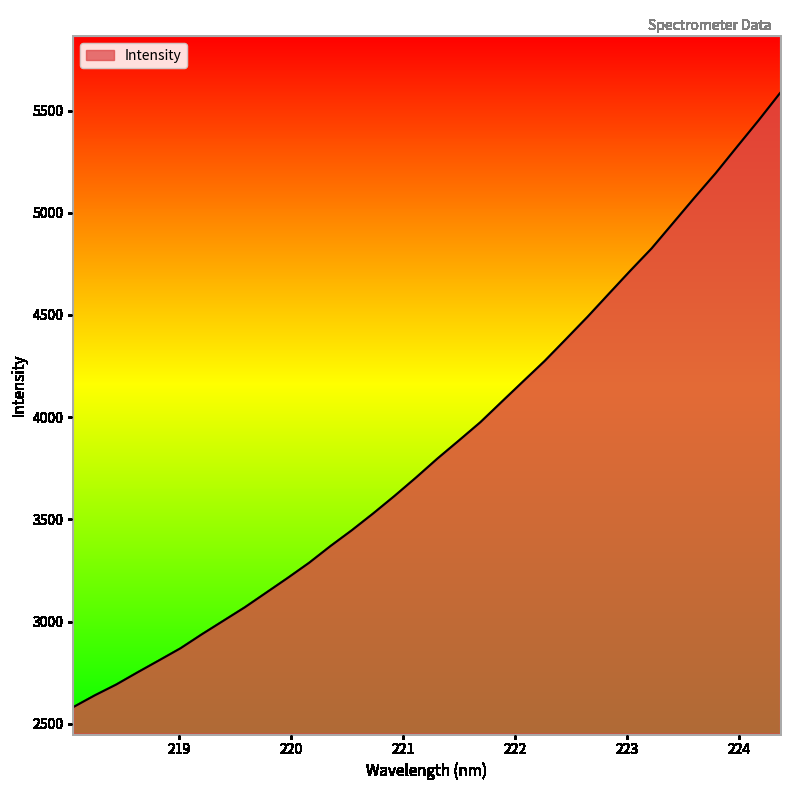

Count the number of categories in the chart.

34